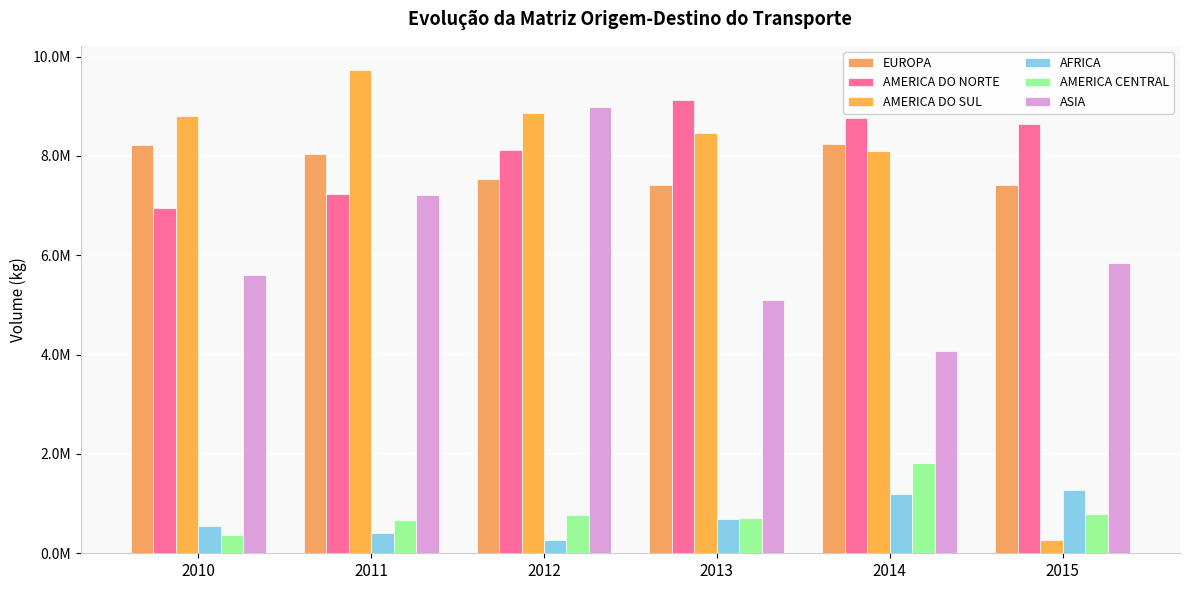

Which series has the largest total across all categories?

AMERICA DO NORTE